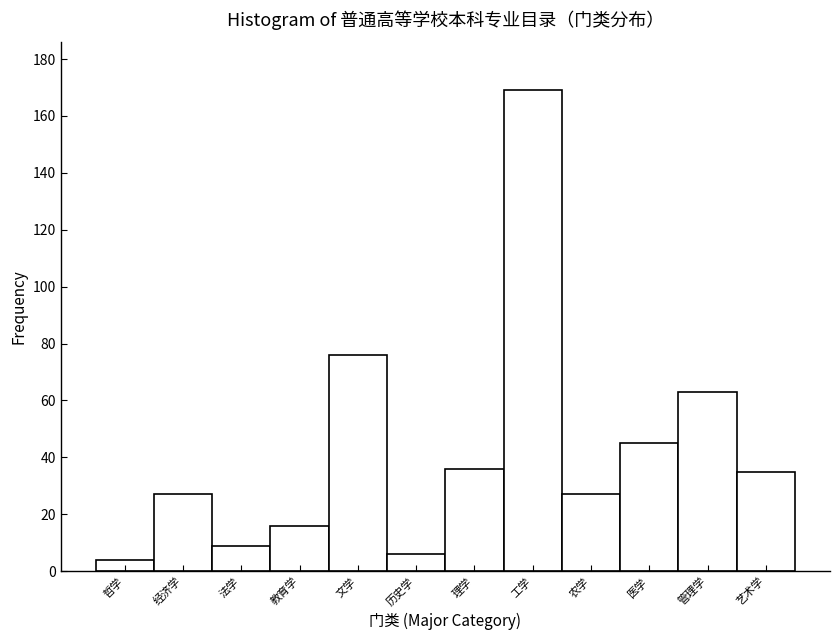

Reading right to left, extract all data points from this chart.

35	63	45	27	169	36	6	76	16	9	27	4